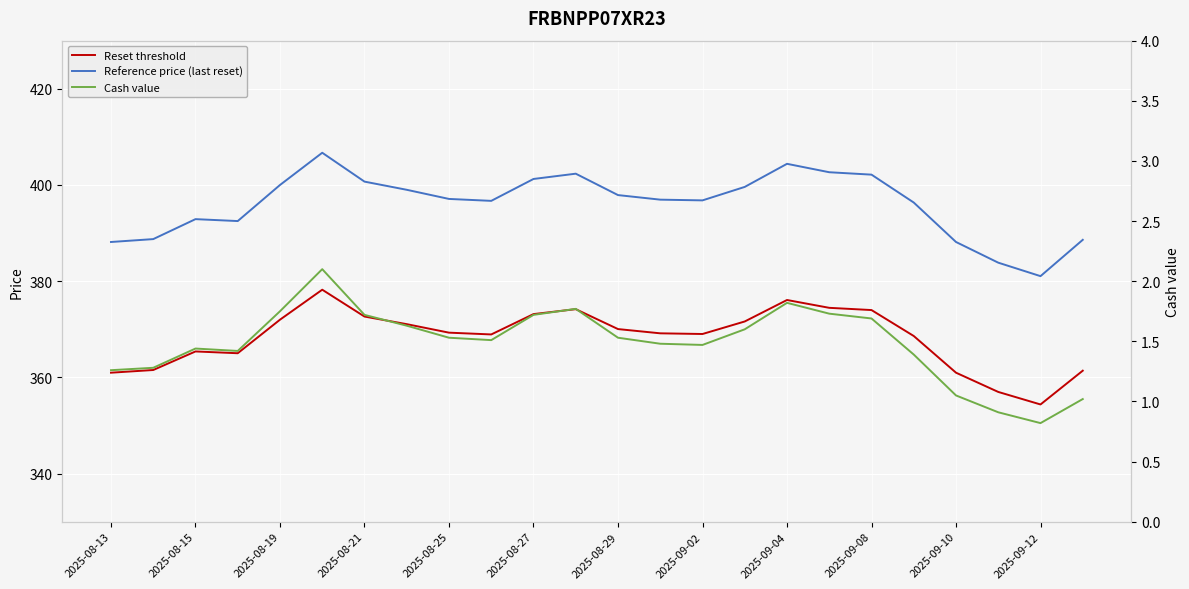

True or false: Reference price (last reset) and Reset threshold cross at least once.

False